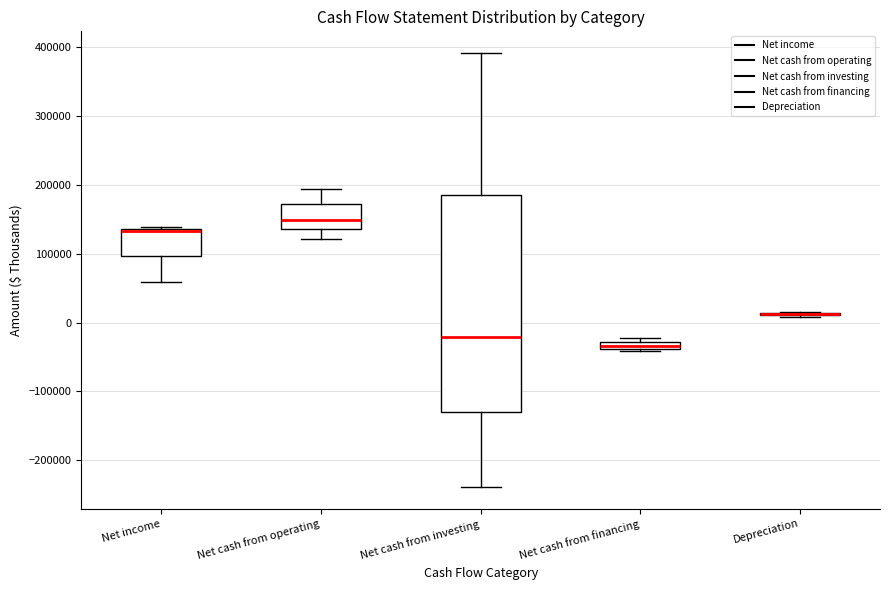

Comparing the boxes themselves (not the whiskers), which one is the tallest?

Net cash from investing